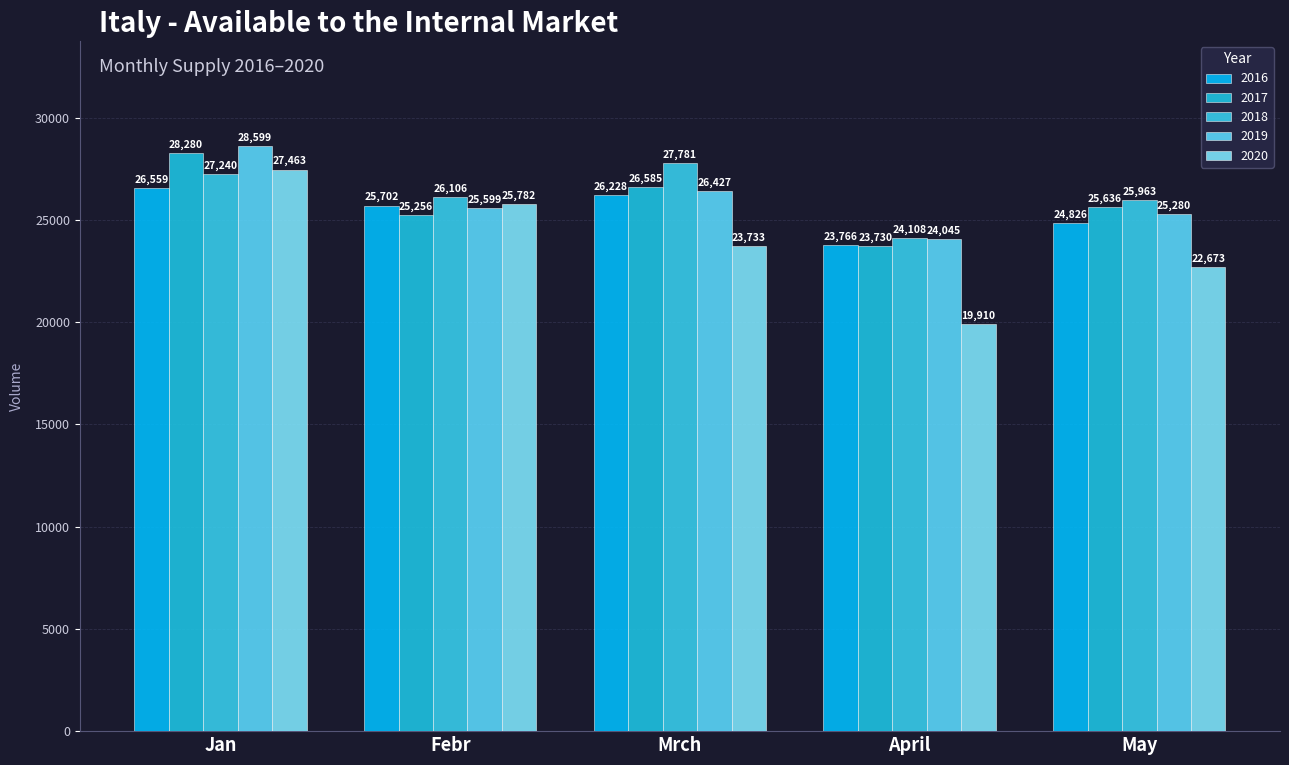

Is the value of 2019 at April greater than the value of 2017 at April?

Yes